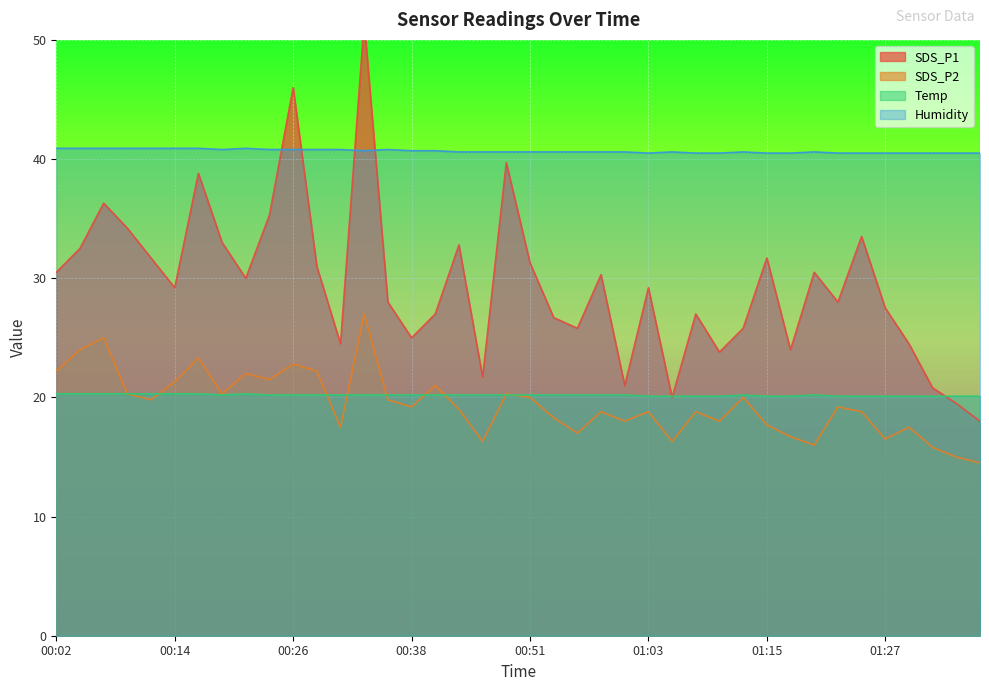

At which label does Temp reach its minimum?

01:03